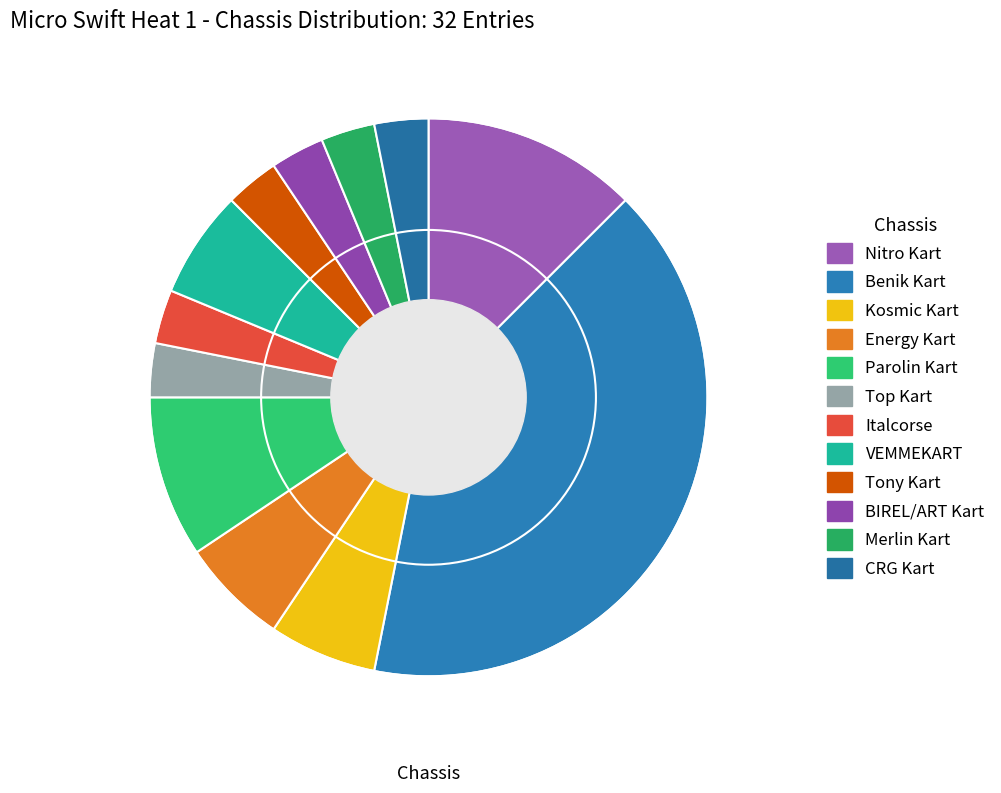

To the nearest percent, what is the combined percentage of BIREL/ART Kart and Merlin Kart?

6%